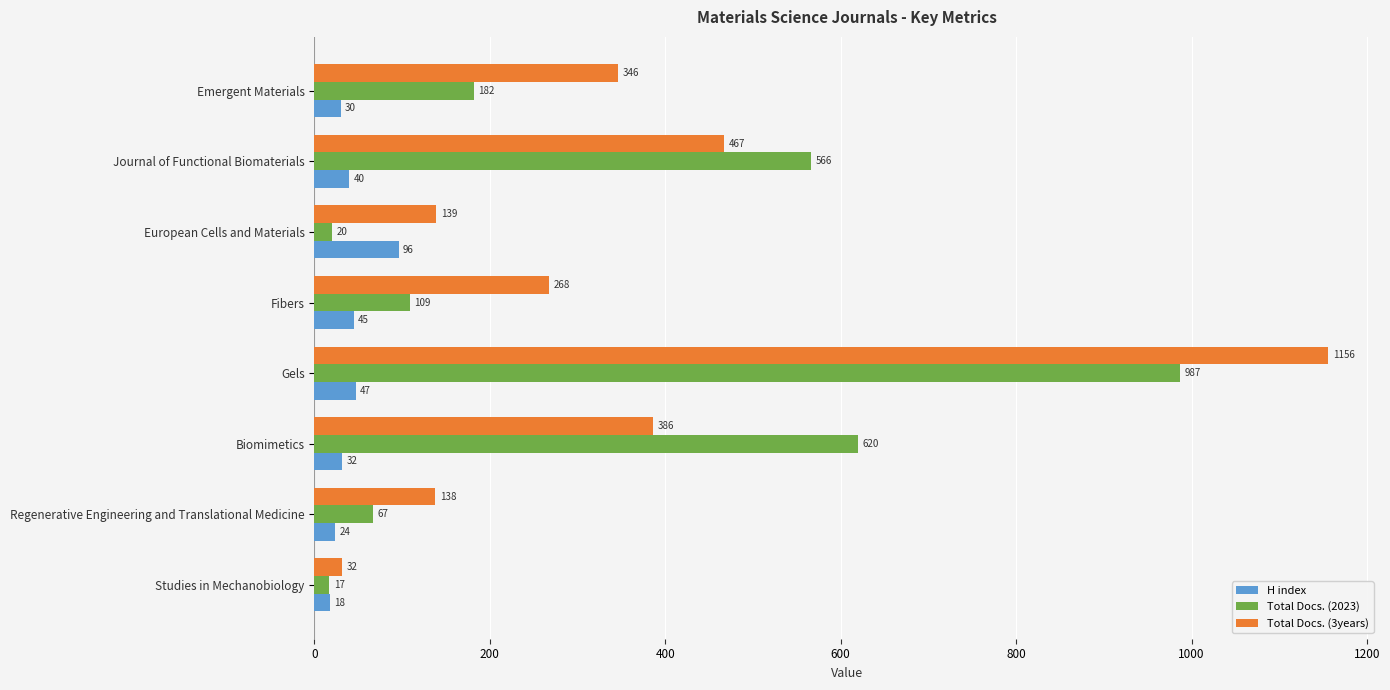

At which category does the chart reach its peak across all series?

Gels